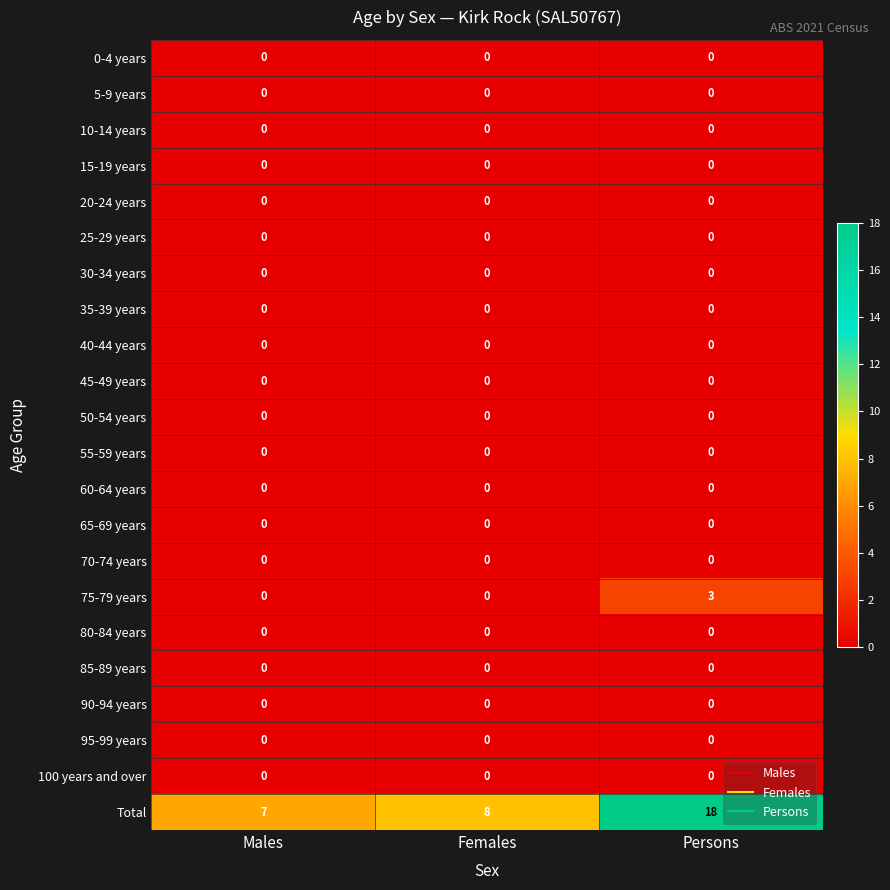

Count the number of data series in this chart.

22